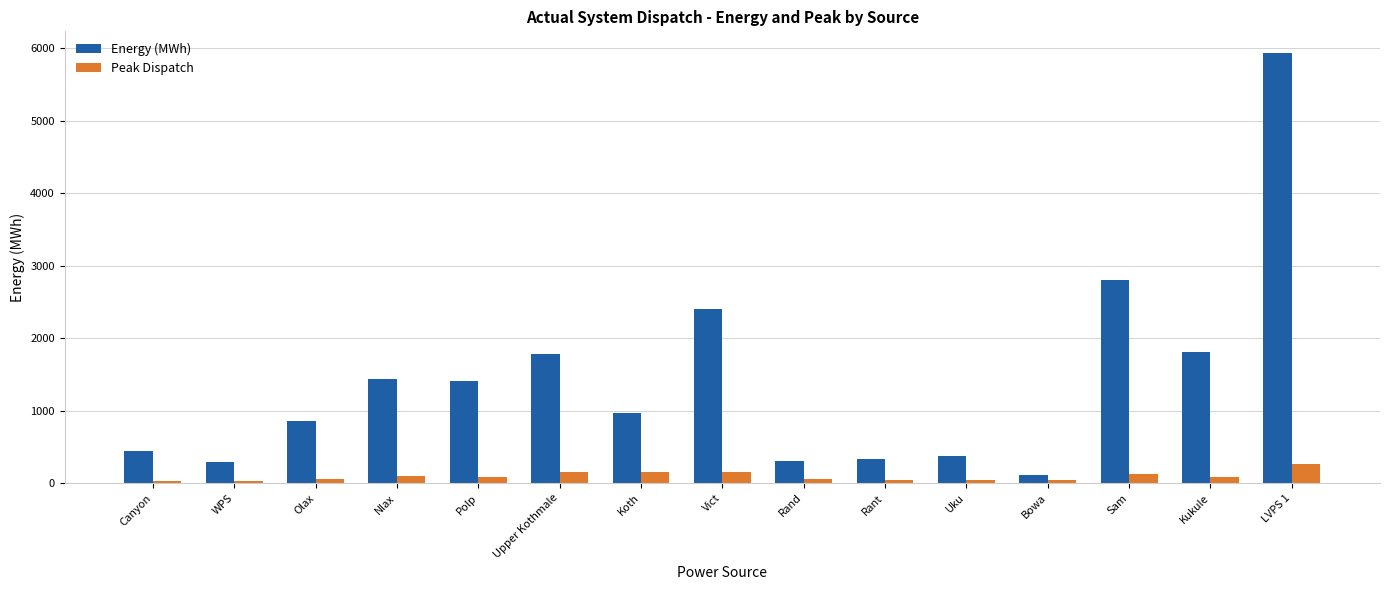

What is the total value across all series at Sam?

2921.0